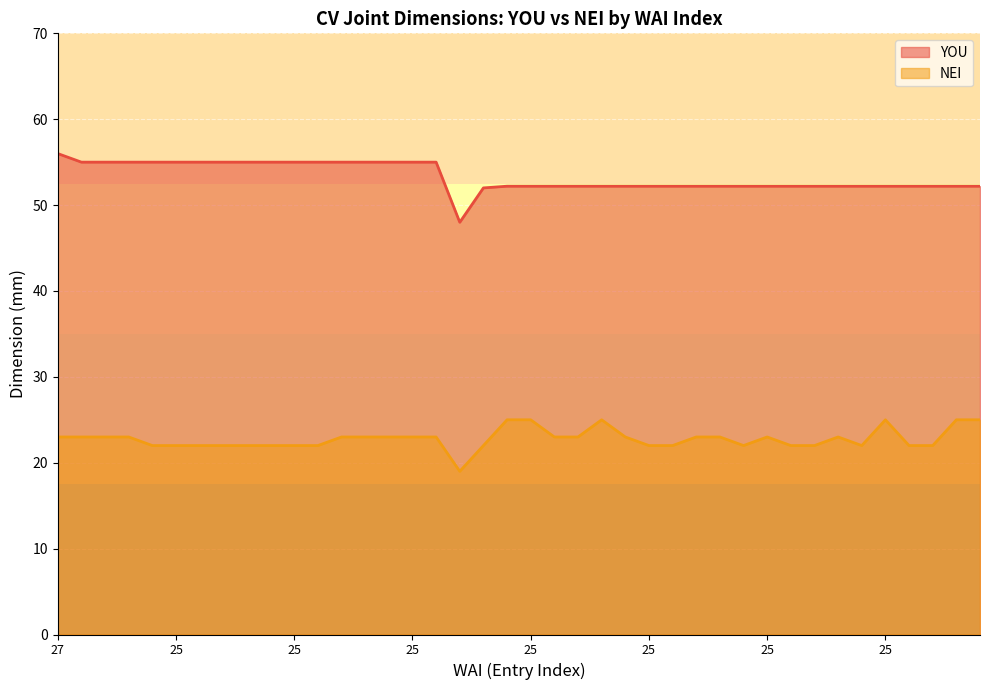

How many distinct data groups are displayed?

2